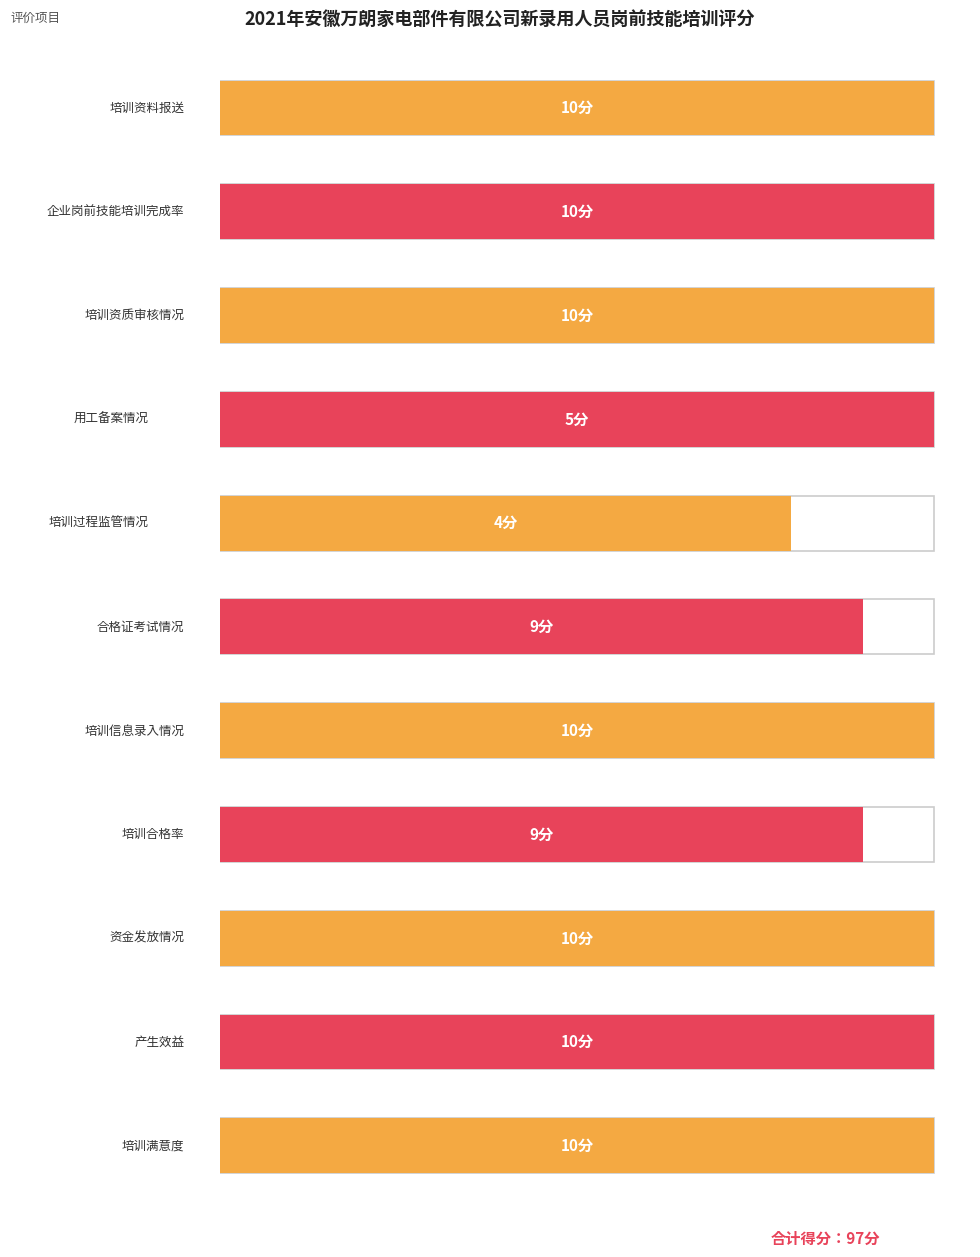

What is the approximate value at 合格证考试情况?

9